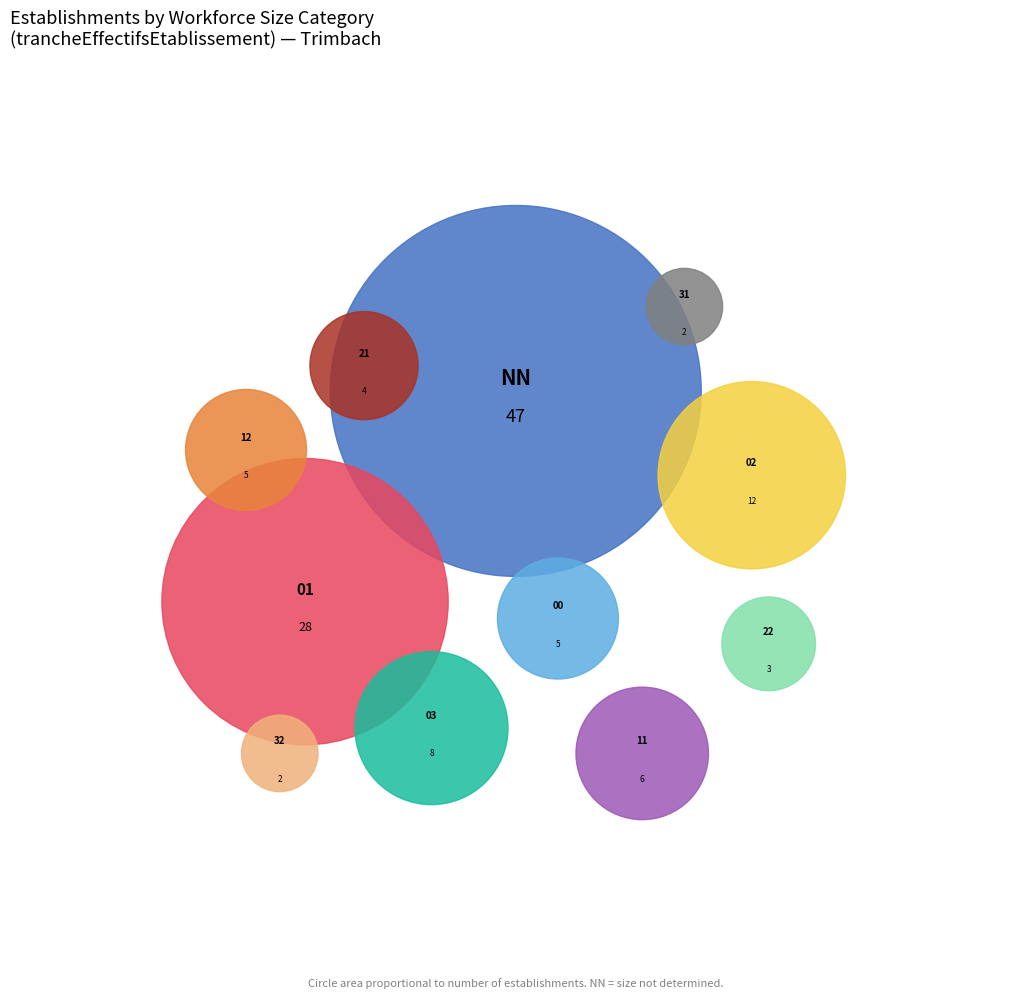

Combined, do 02 and 22 account for over 50%?

No